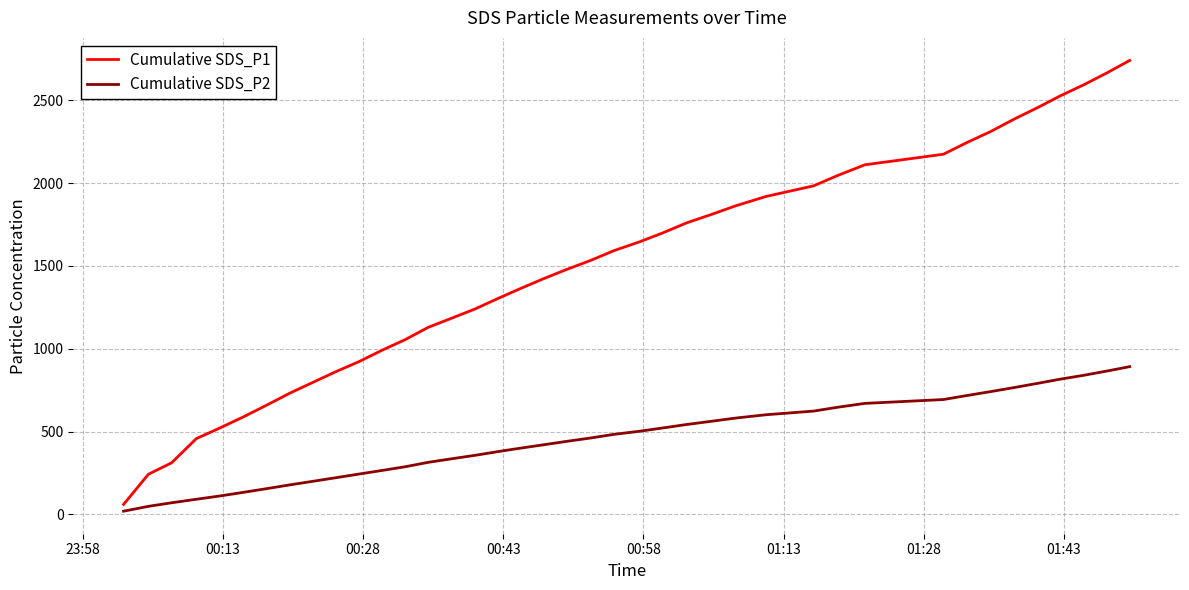

Which series has the largest total across all categories?

Cumulative SDS_P1